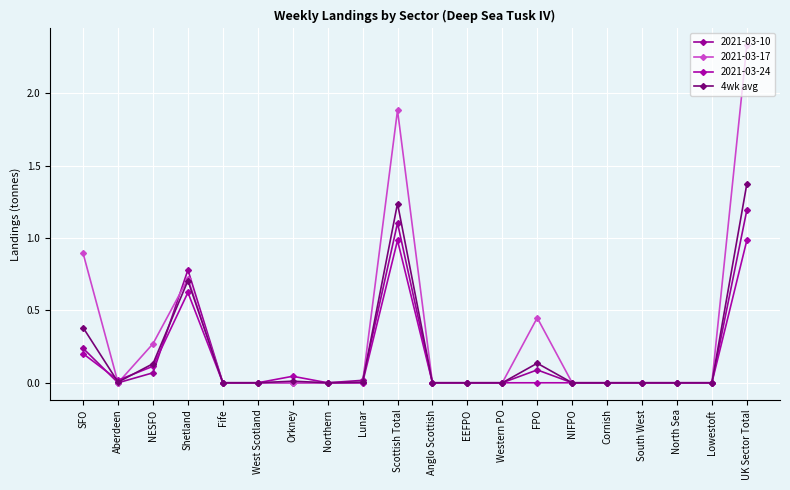

Which has a higher value, NIFPO or UK Sector Total?

UK Sector Total